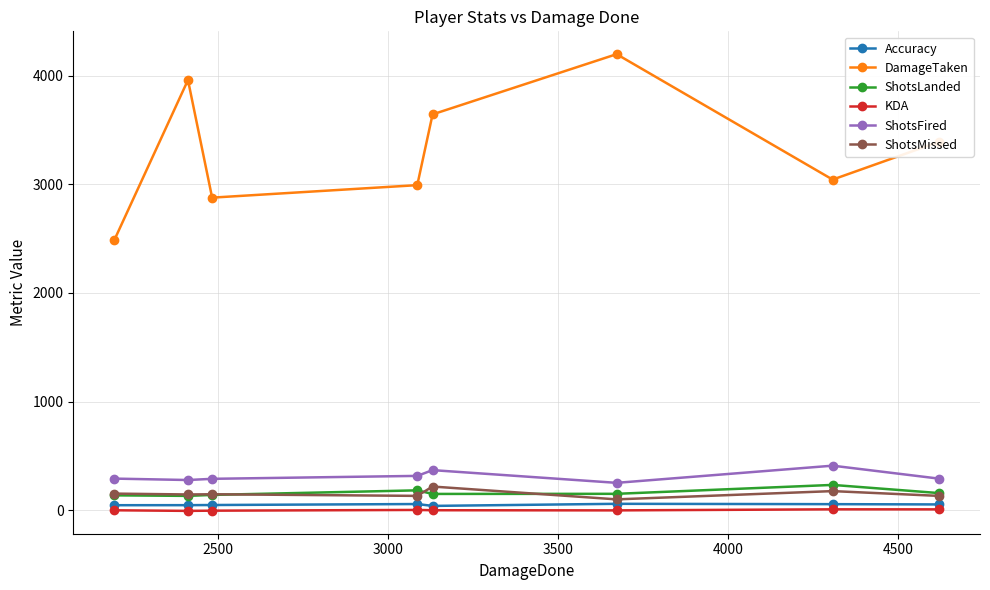

At how many categories does at least one series exceed 2072?

8